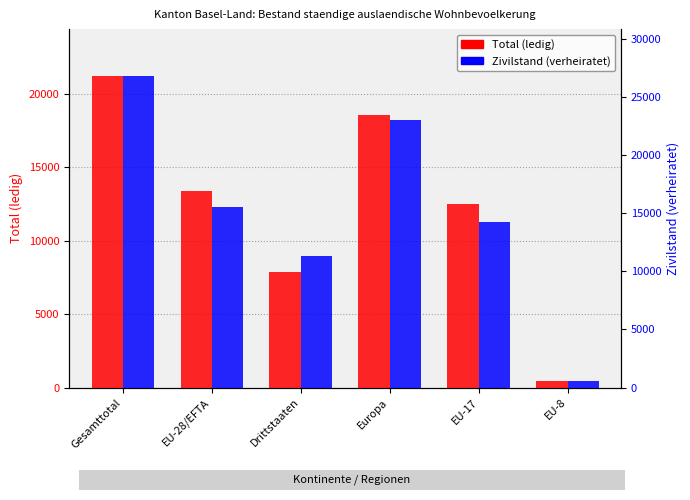

Count the number of data series in this chart.

2